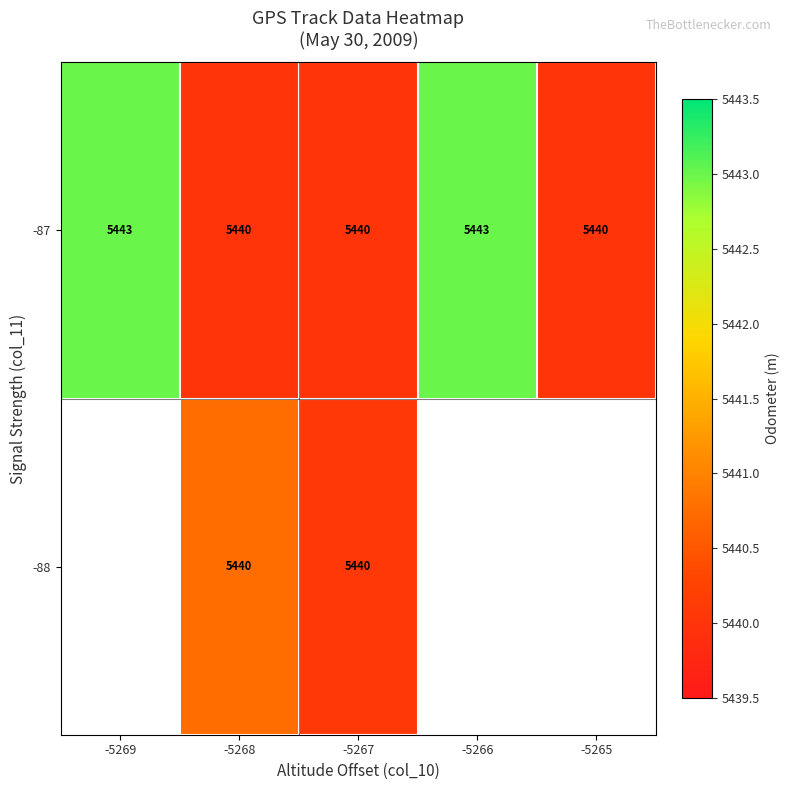

Count the number of data series in this chart.

2